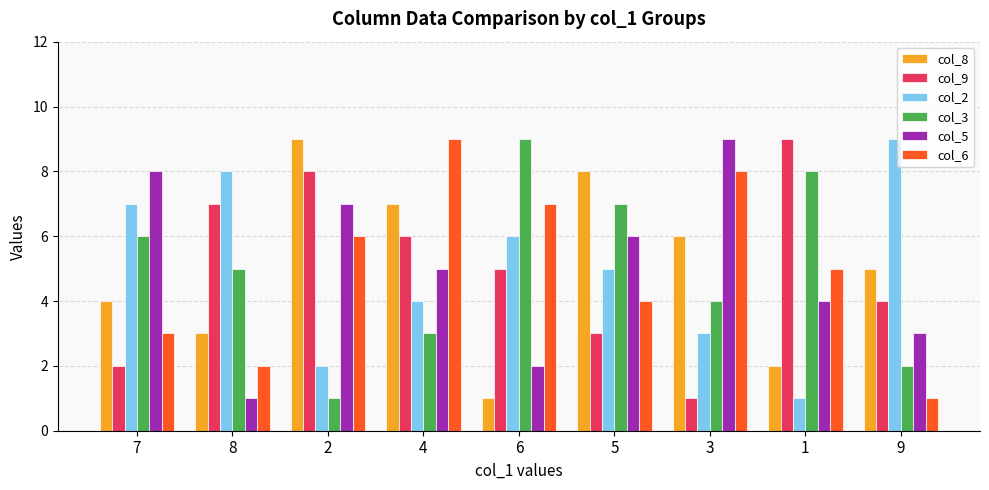

How many bars are there in each group?

6